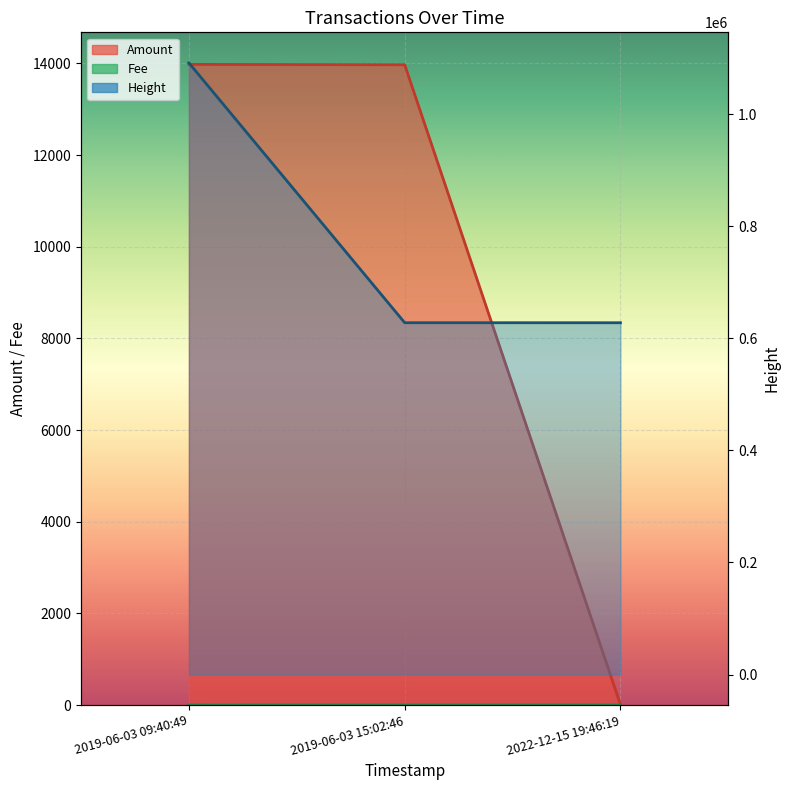

List the series in order of their peak value, highest first.

Height, Amount, Fee